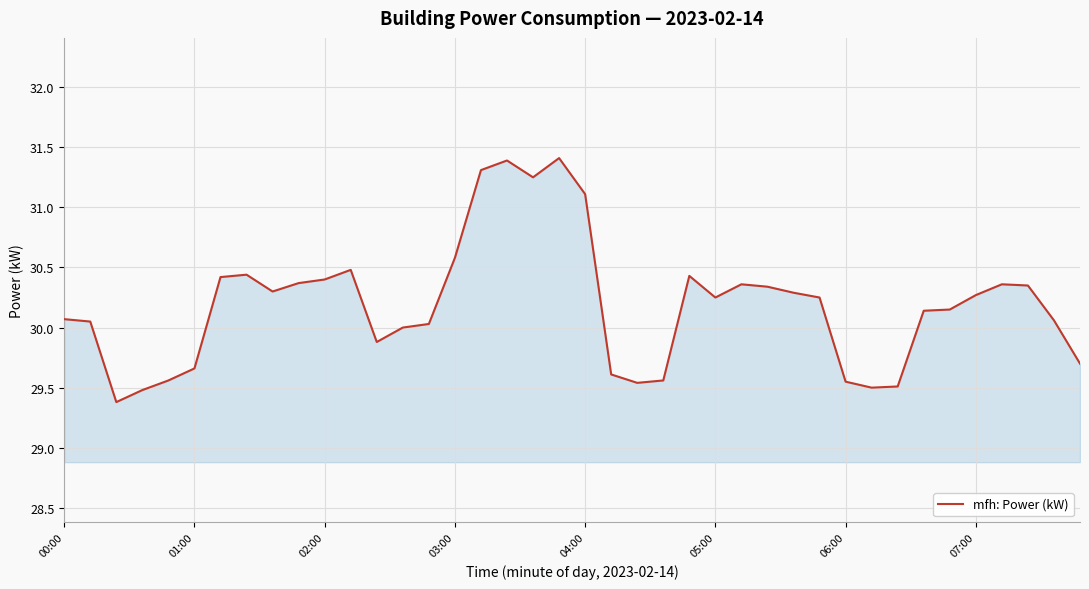

What is the greatest value displayed?

31.4